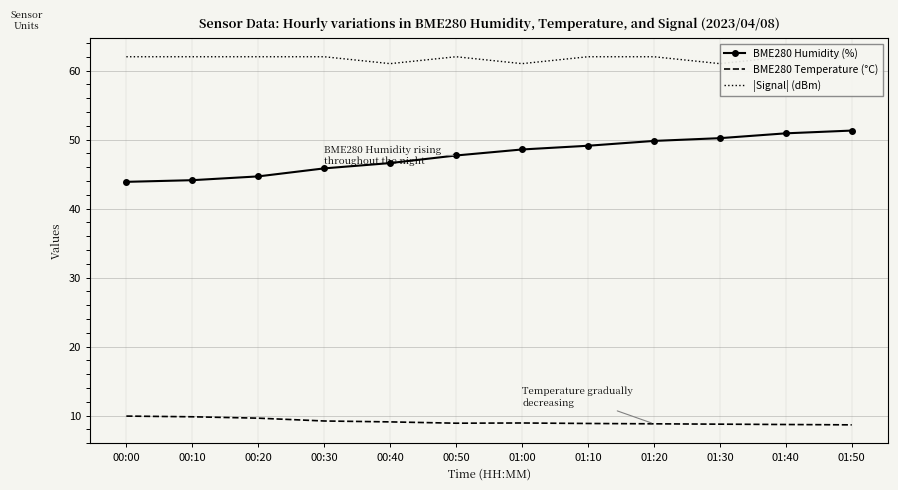

True or false: BME280 Humidity (%) and |Signal| (dBm) intersect in this chart.

False